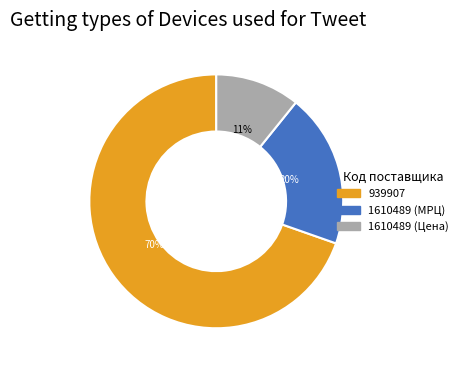

Count the number of slices in the pie.

3